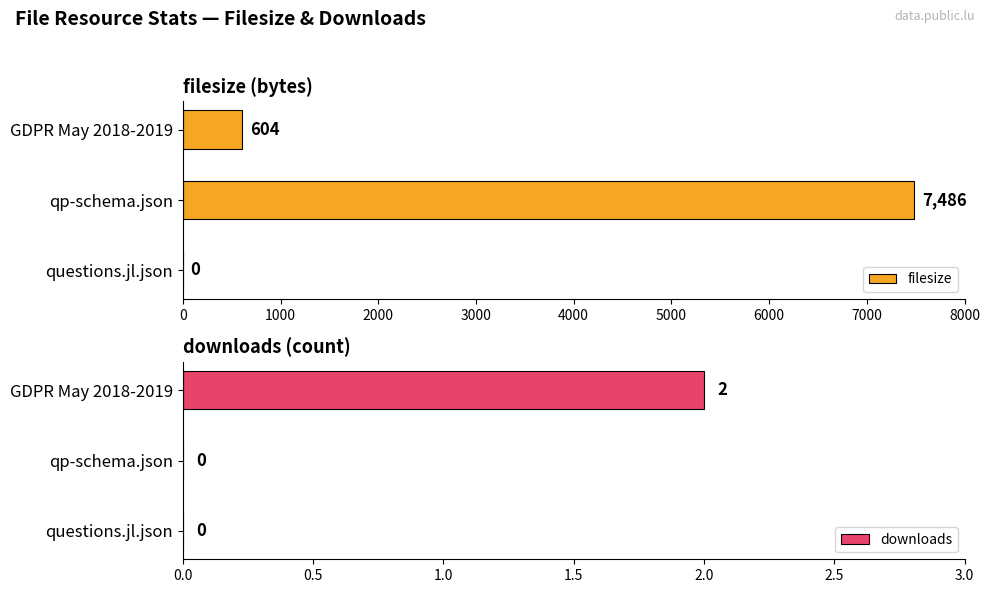

Is it true that filesize equals 2764 at questions.jl.json?

False